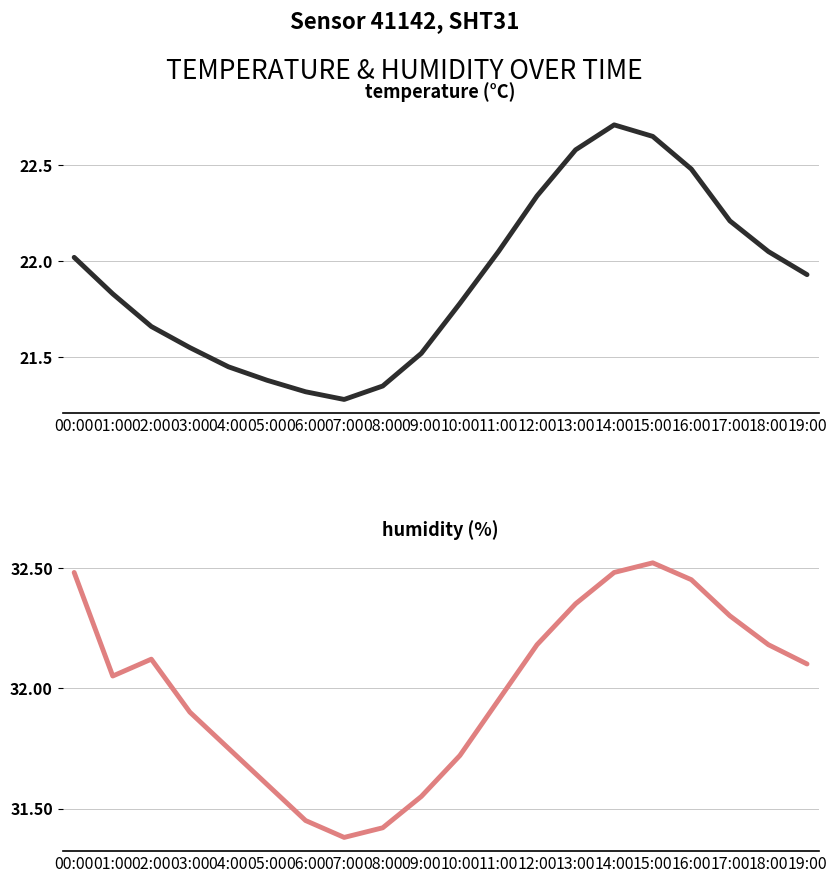

What is the smallest value displayed?

21.3